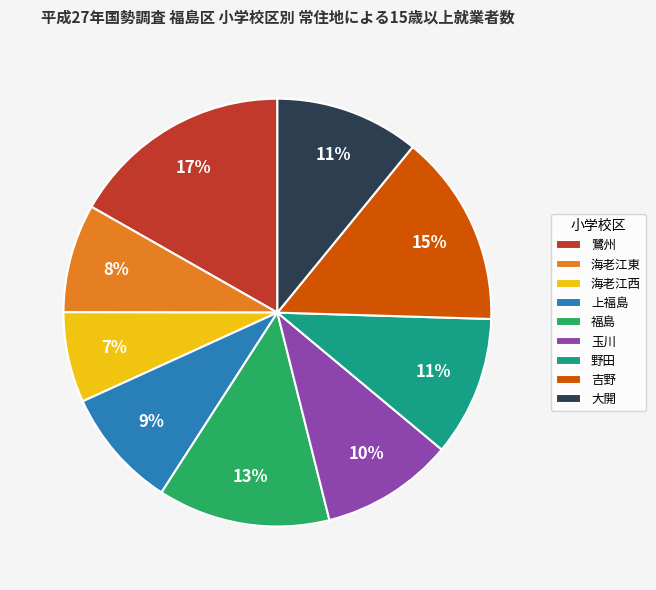

What percentage is the 上福島 slice, to the nearest percent?

9%